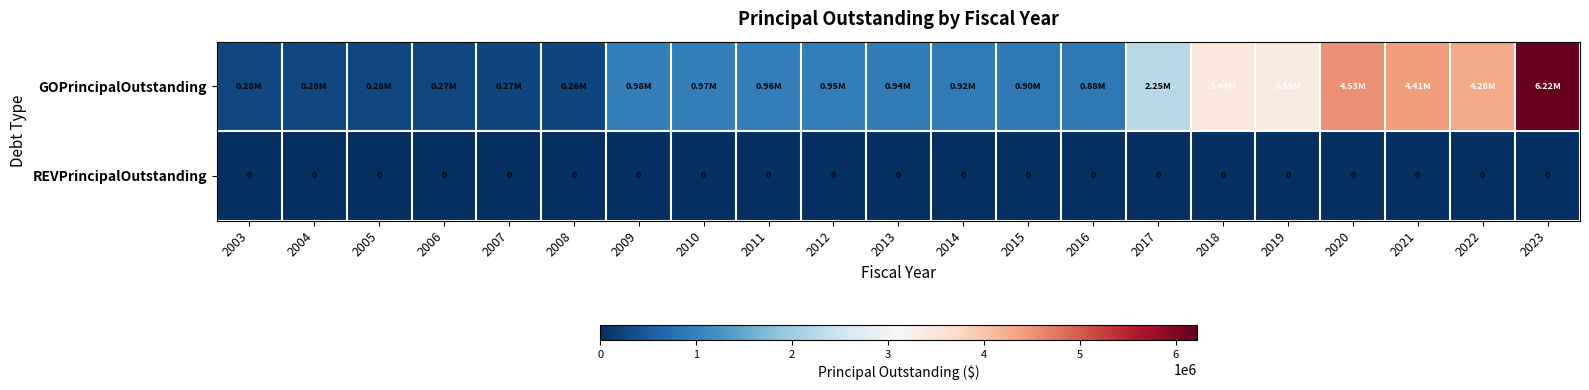

Rank the series at 2013 from highest to lowest value.

GOPrincipalOutstanding, REVPrincipalOutstanding